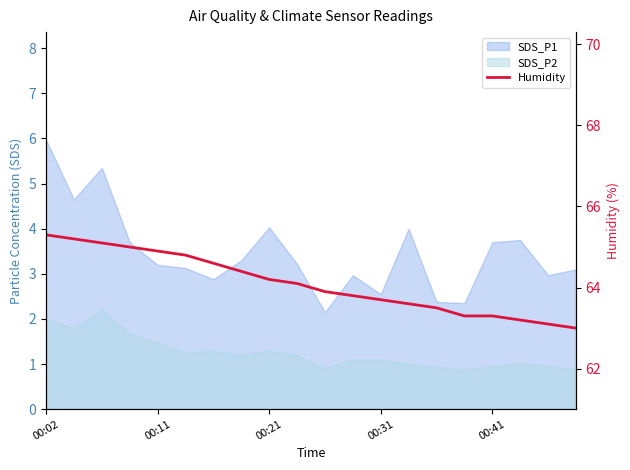

The value at 18 is 63.1. True or false?

True